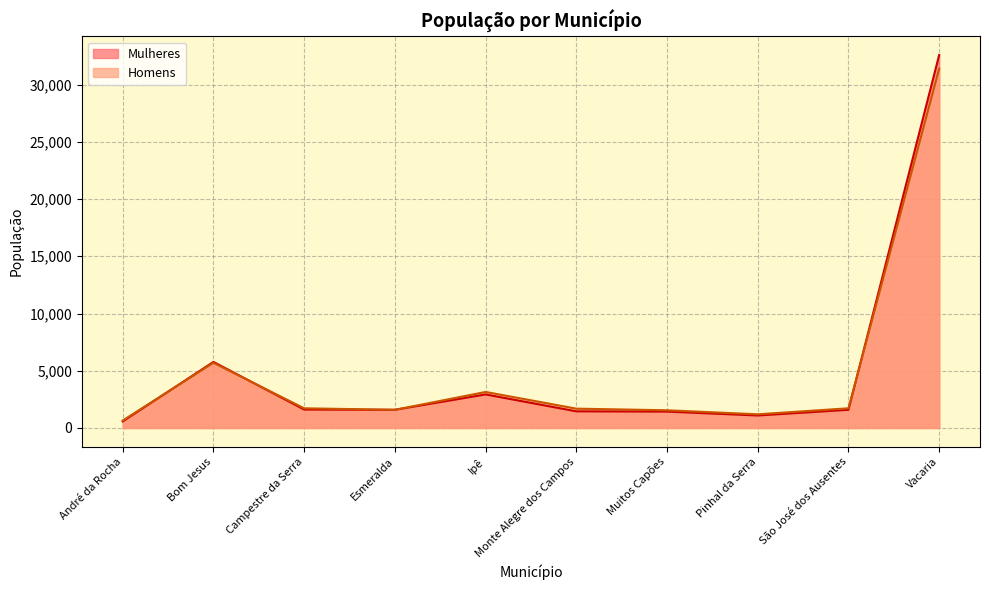

Which series changed the most between Campestre da Serra and Monte Alegre dos Campos?

Mulheres